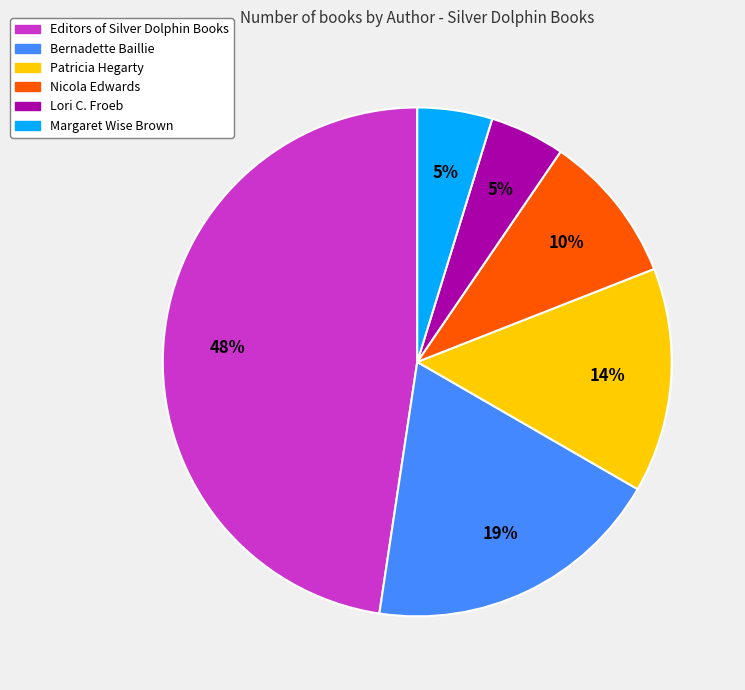

What is the ratio of the value at Bernadette Baillie to the value at Editors of Silver Dolphin Books?

0.4